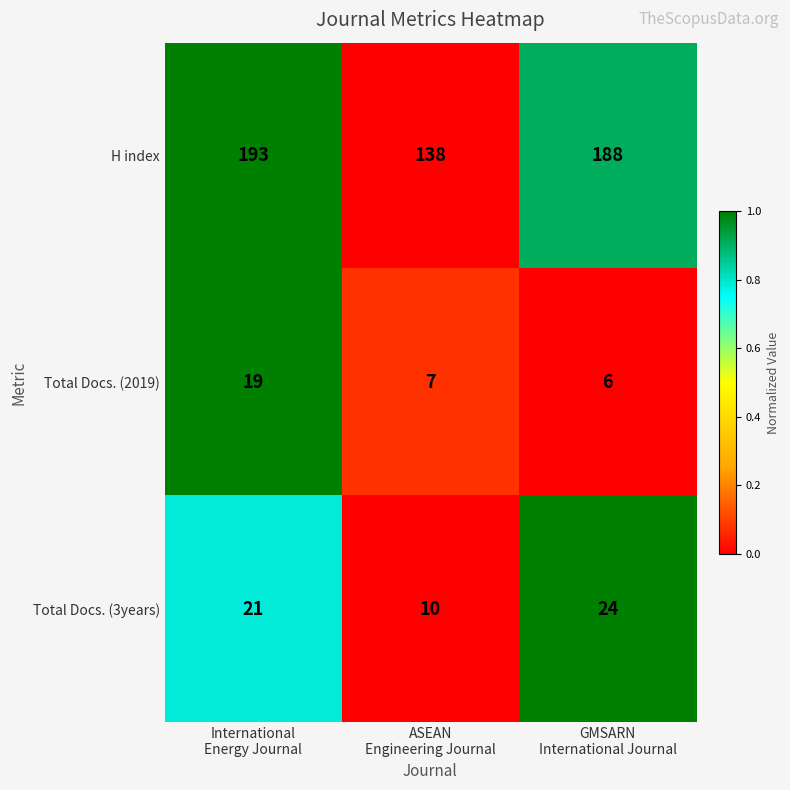

What is the minimum value for Total Docs. (2019)?

6